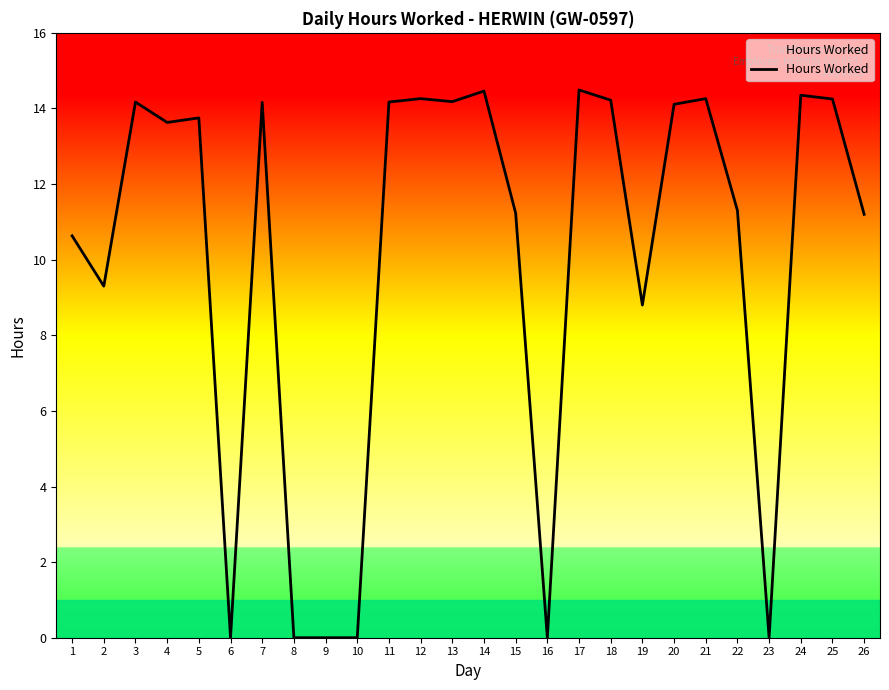

At which label is the value closest to 7?

19